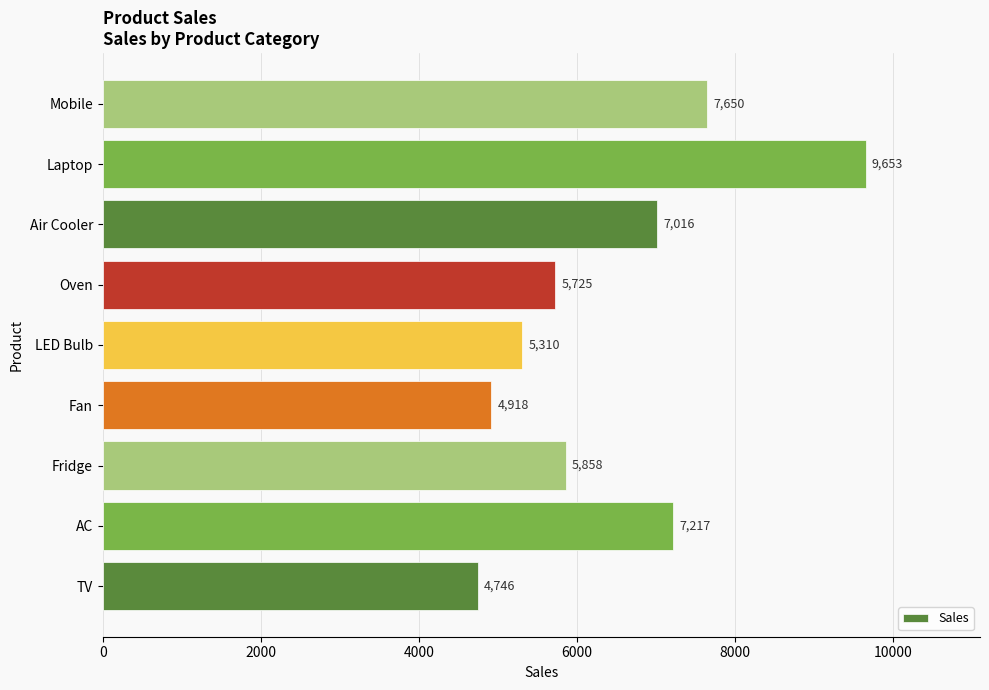

The value at LED Bulb is 8840. True or false?

False